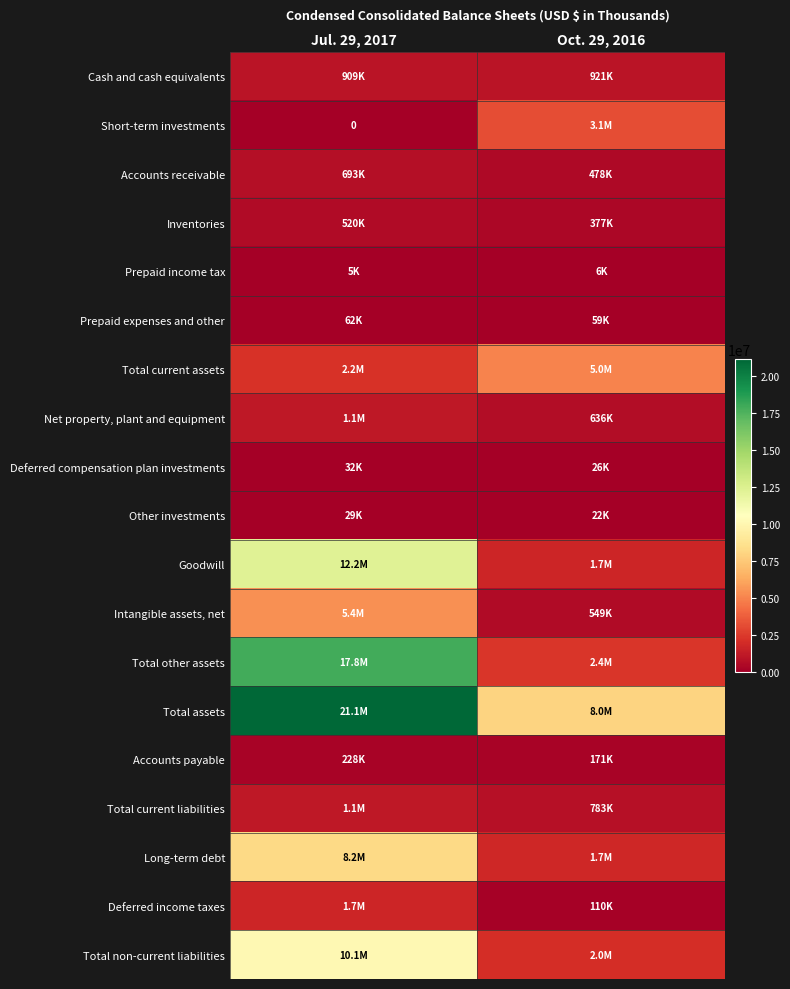

Count the number of data series in this chart.

19